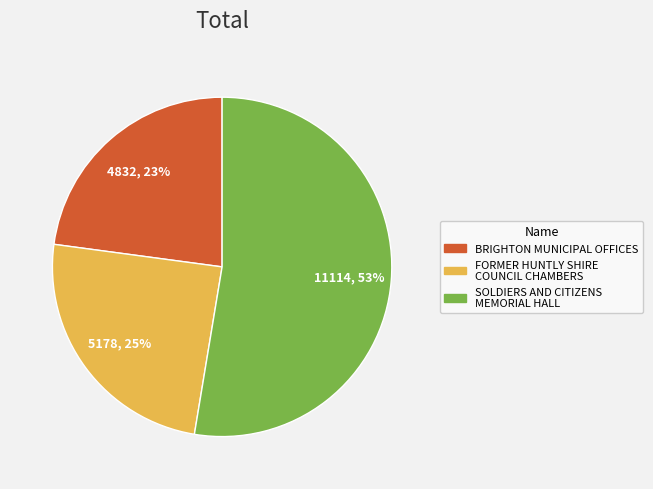

Which category has the smallest portion of the pie?

BRIGHTON MUNICIPAL OFFICES